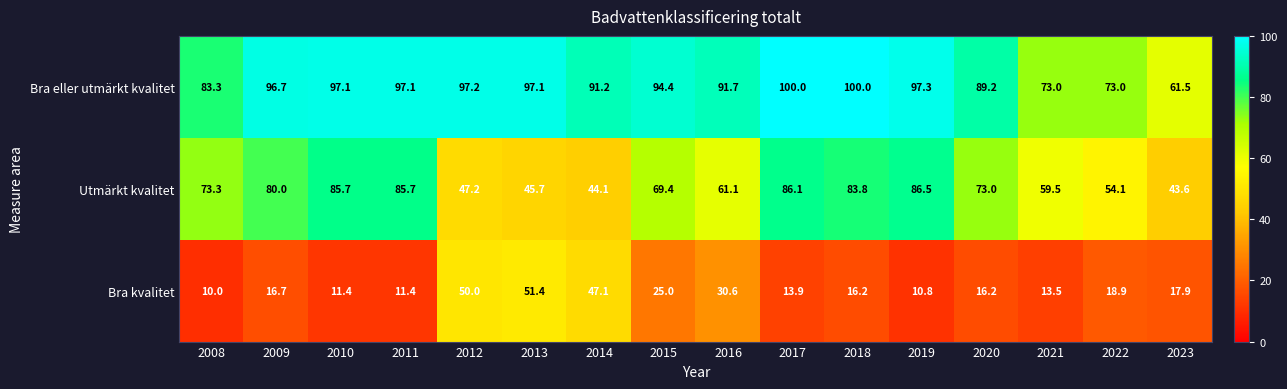

List the series in order of their peak value, highest first.

Bra eller utmärkt kvalitet, Utmärkt kvalitet, Bra kvalitet